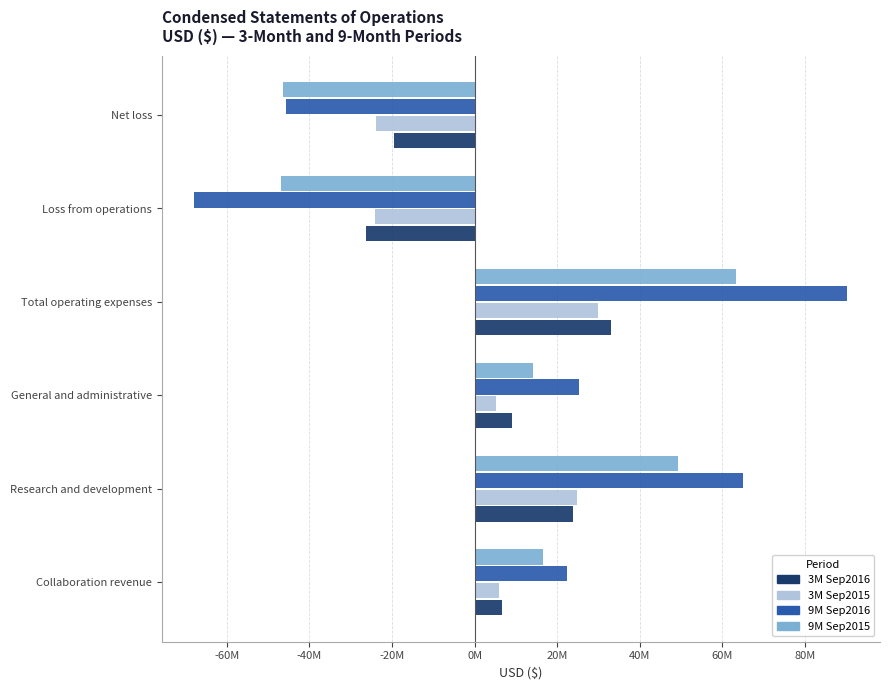

At which category is the sum across all series the highest?

Total operating expenses